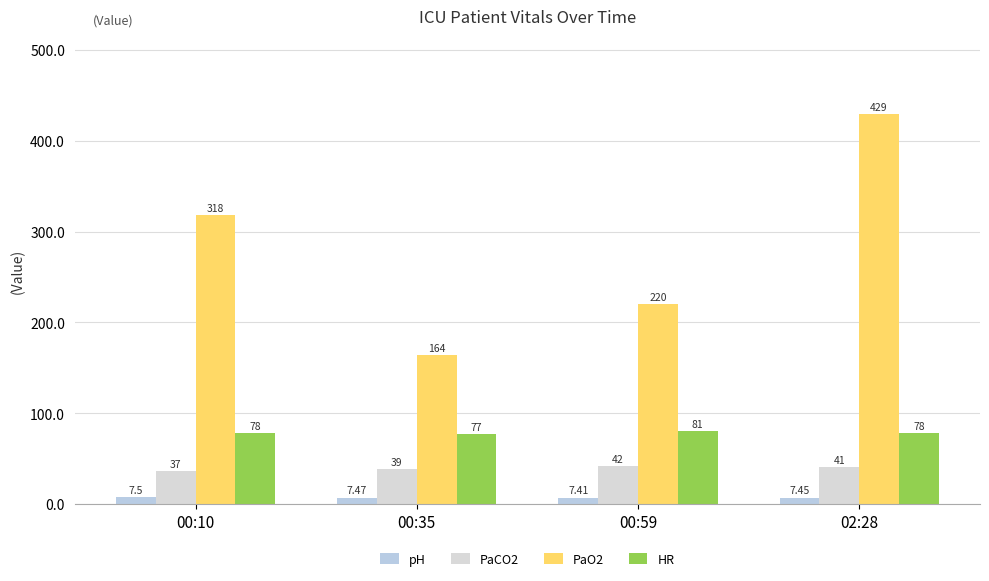

What is the difference between the PaO2 values at 00:10 and 02:28?

111.0